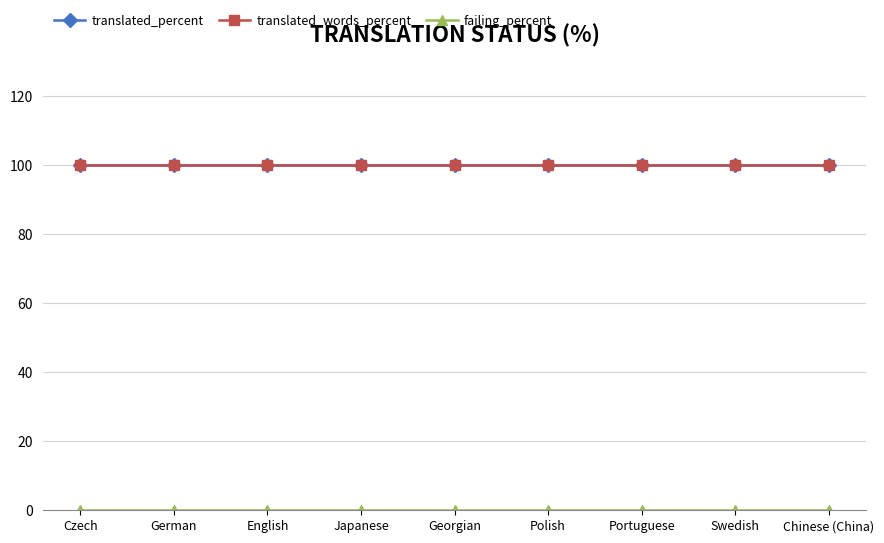

Rank the series at English from highest to lowest value.

translated_percent, translated_words_percent, failing_percent